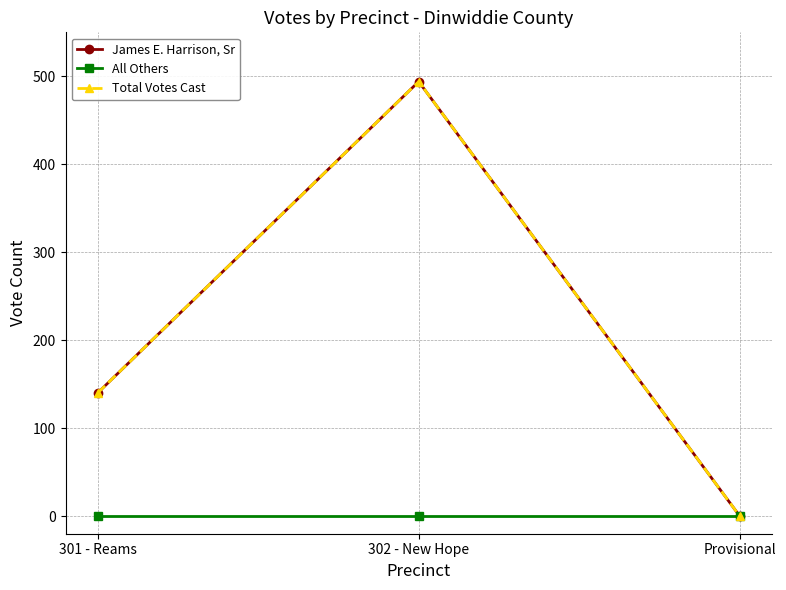

Which category has the highest value across all series?

302 - New Hope